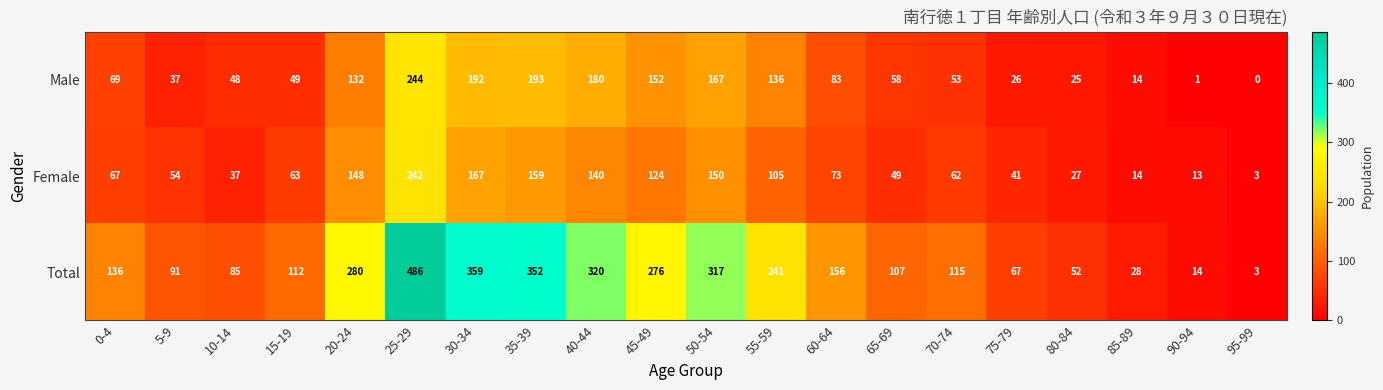

What is the difference between the maximum and second lowest values in the Male series?

243